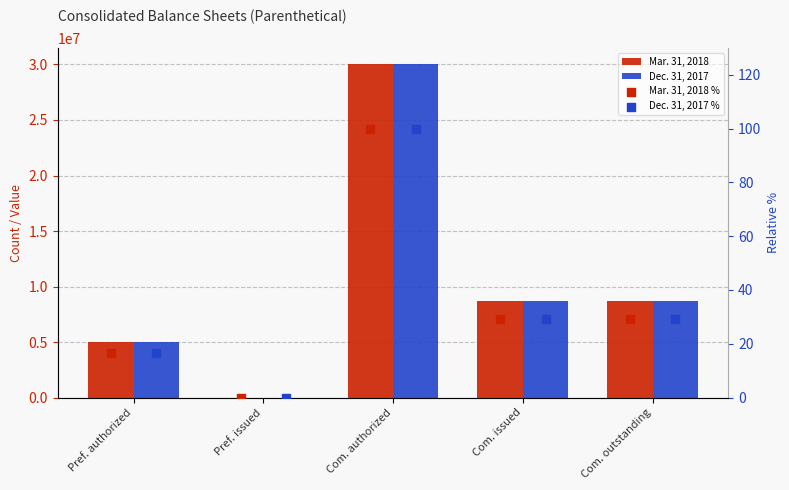

Which series has the largest total across all categories?

Mar. 31, 2018